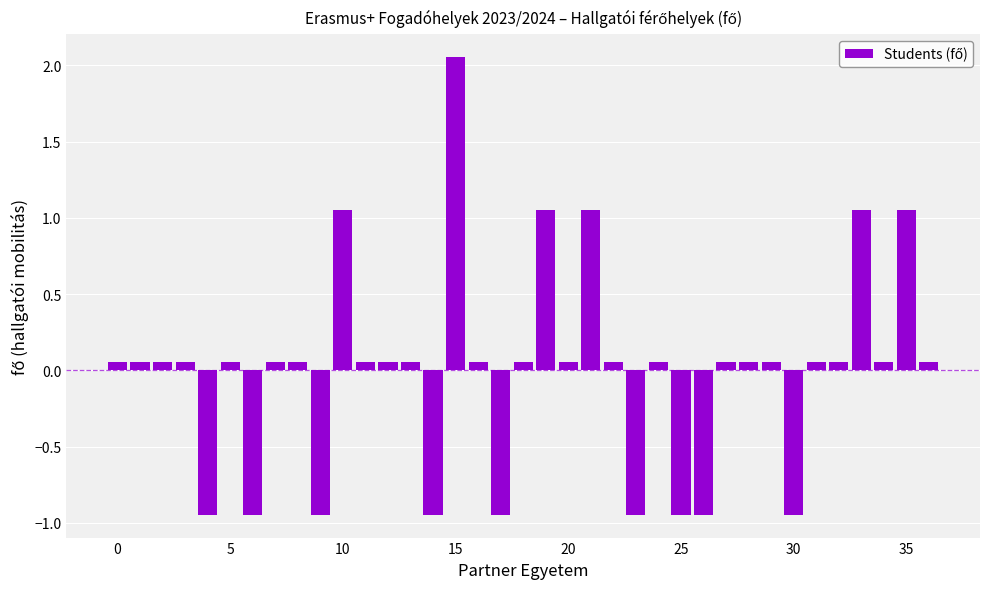

What is the difference between the maximum and minimum values?

3.0